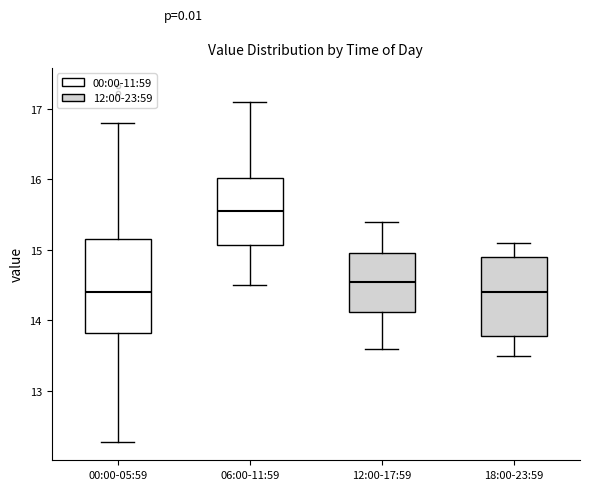

Comparing the boxes themselves (not the whiskers), which one is the tallest?

00:00-05:59